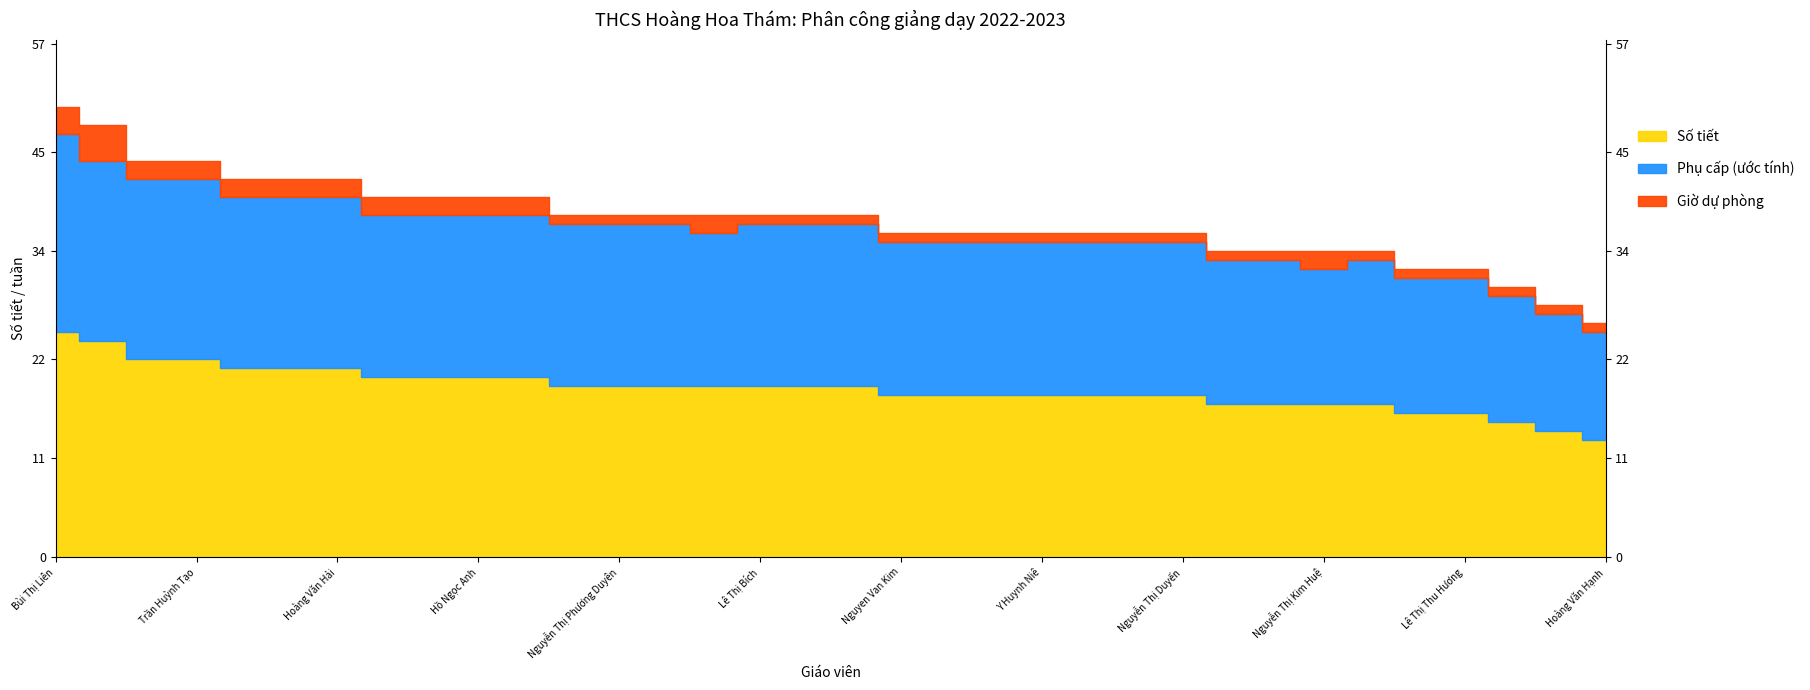

Which label corresponds to the largest value in the chart?

Bùi Thị Liên